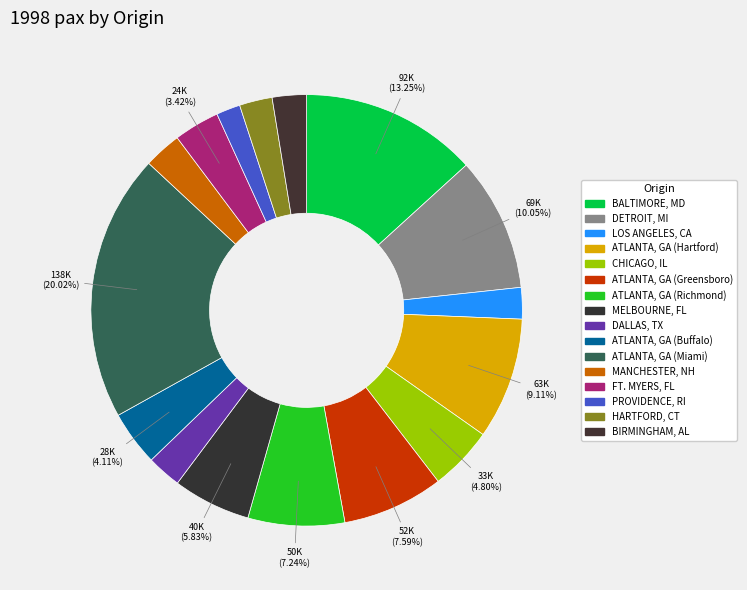

Which slice is the smallest?

PROVIDENCE, RI